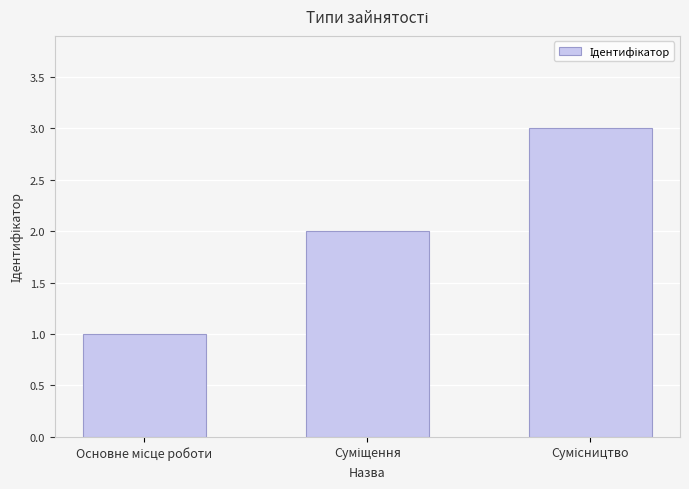

What is the sum of all values?

6